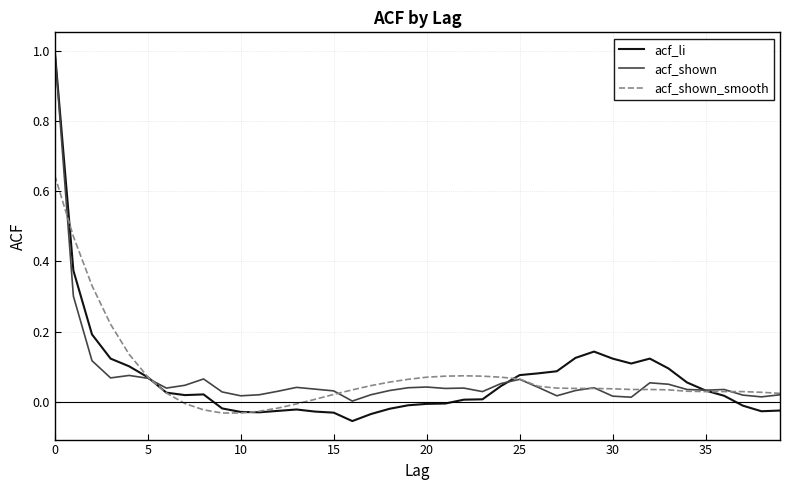

In acf_li, how many points are lower than both neighbors (excluding endpoints)?

5